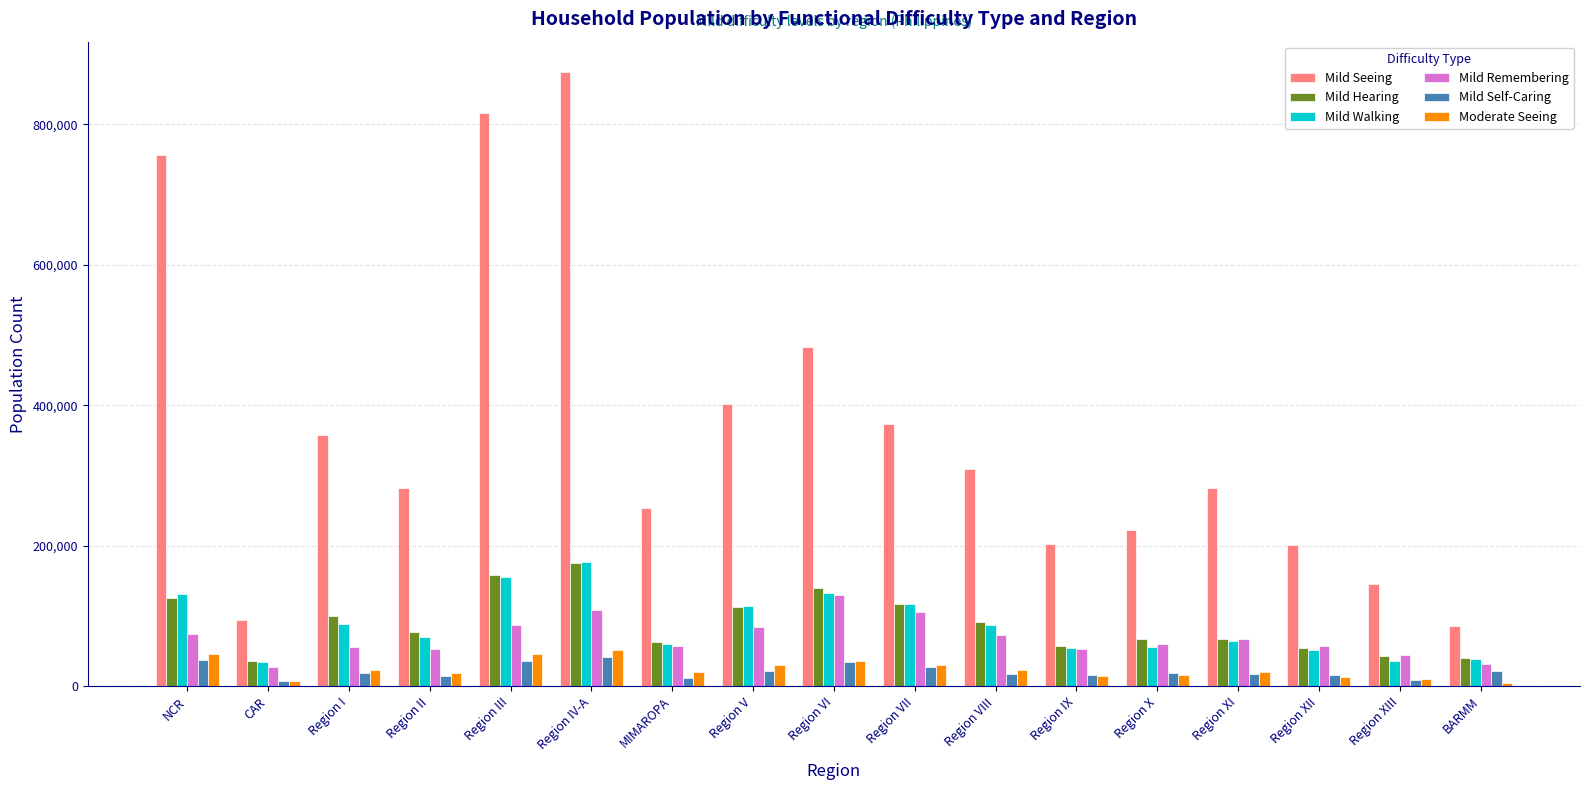

Which label corresponds to the largest value in the chart?

Region IV-A